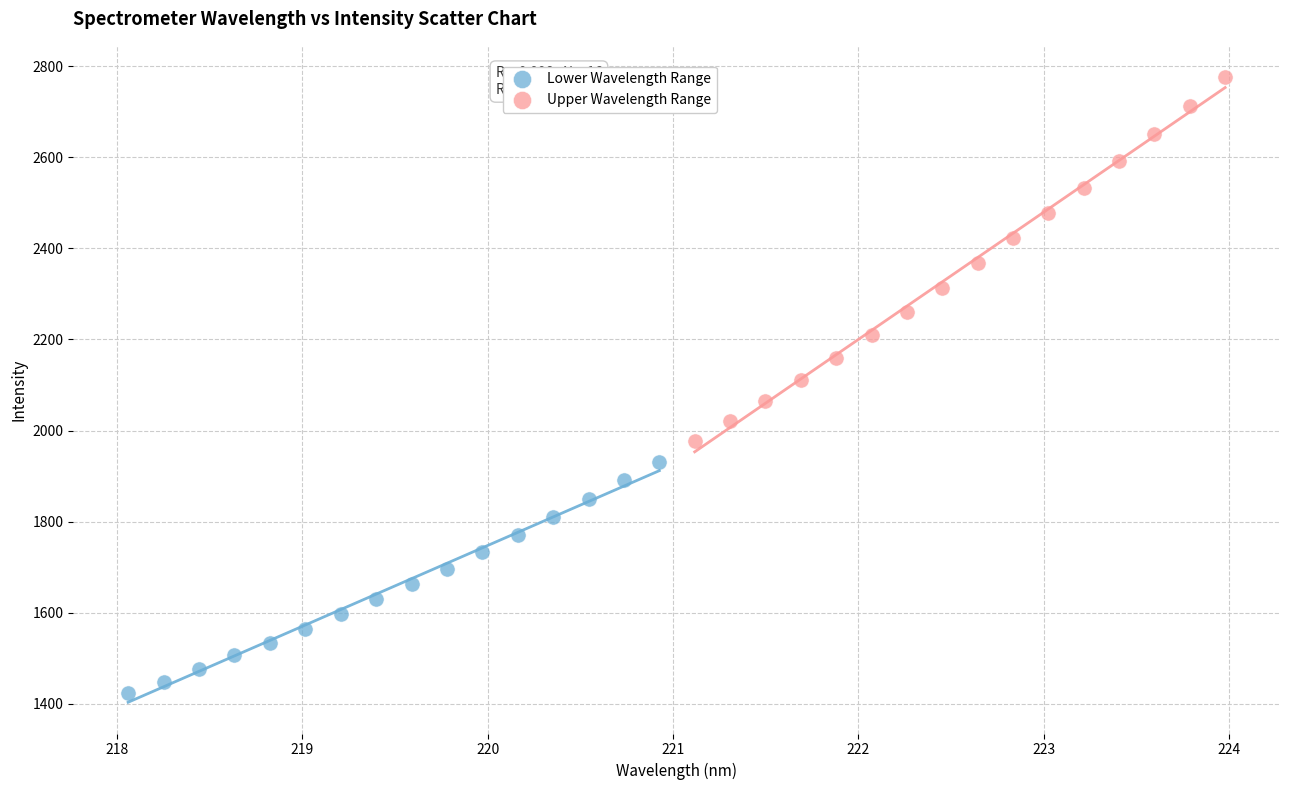

Which series reaches the minimum Y coordinate?

Lower Wavelength Range